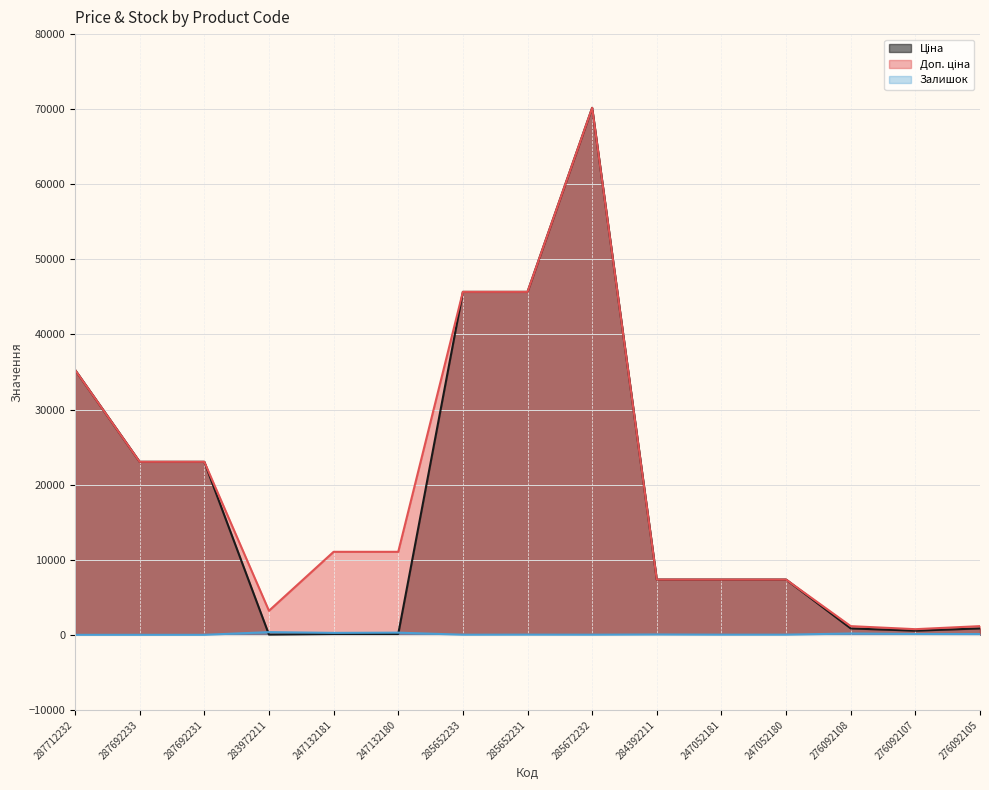

In Ціна, how many points are lower than both neighbors (excluding endpoints)?

2